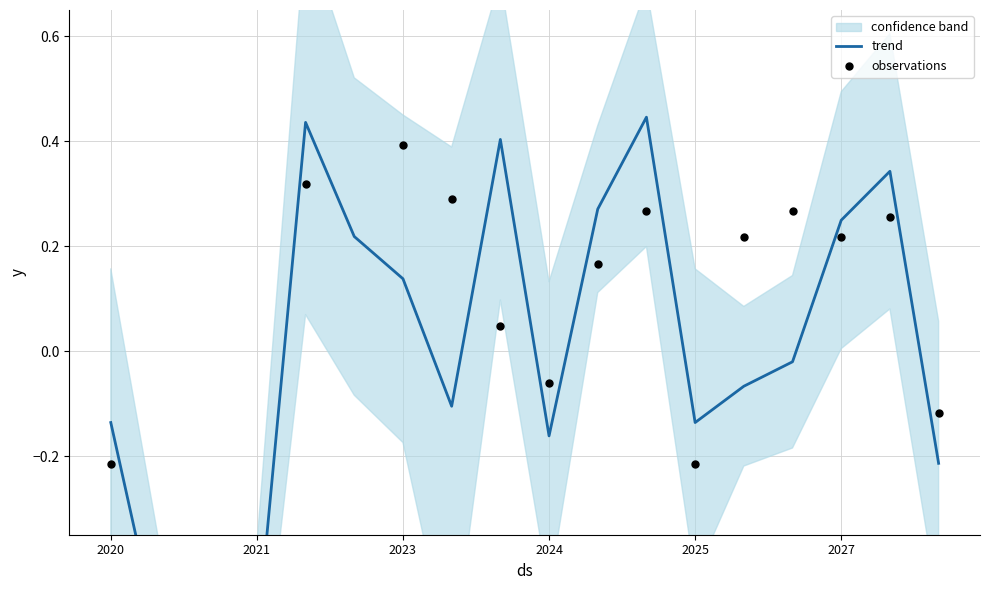

What are all the series names shown in the legend?

trend, observations